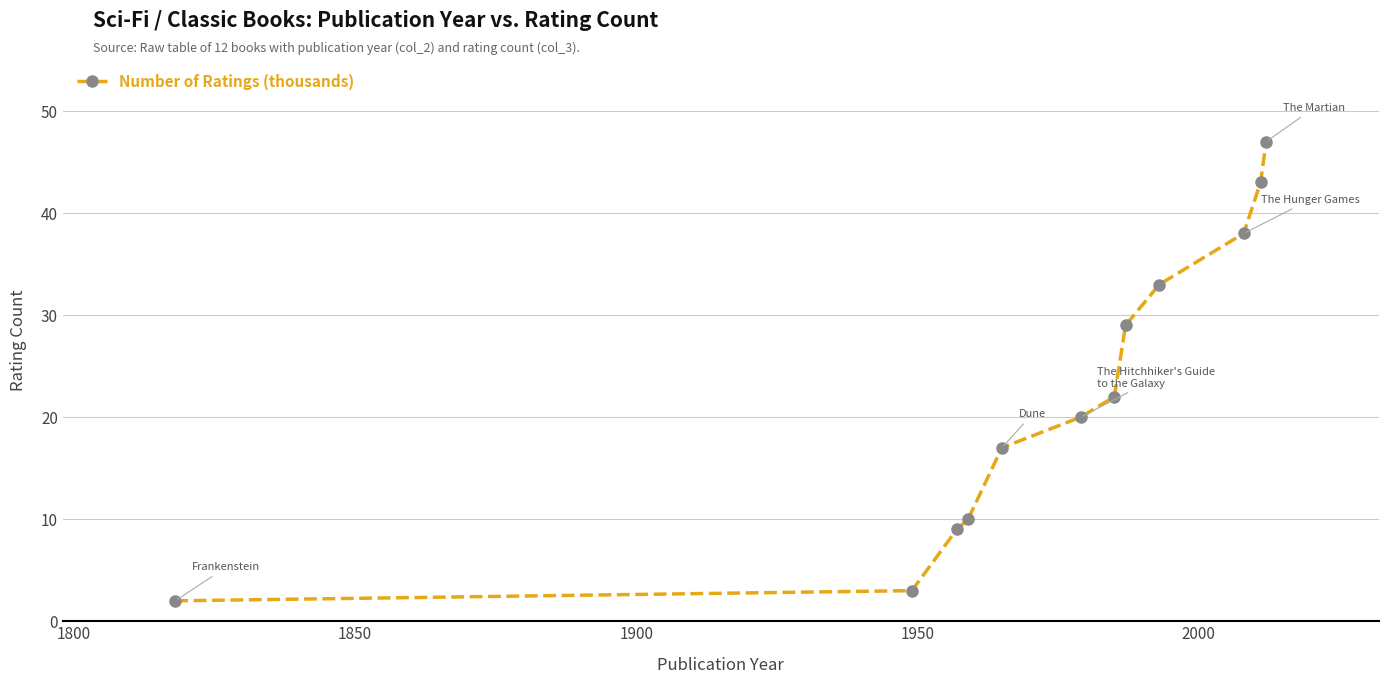

What is the difference between the maximum and minimum values?

45